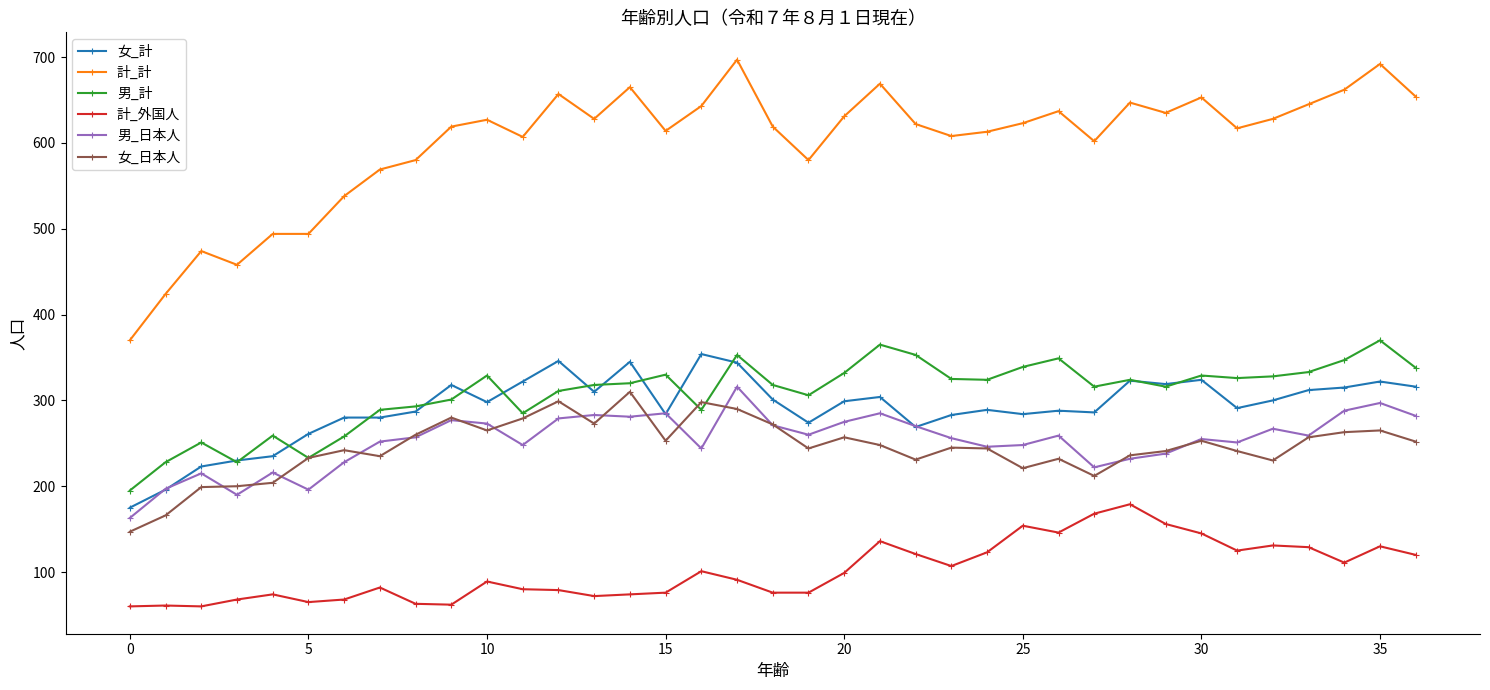

What is the highest value of the 男_計 series?

370